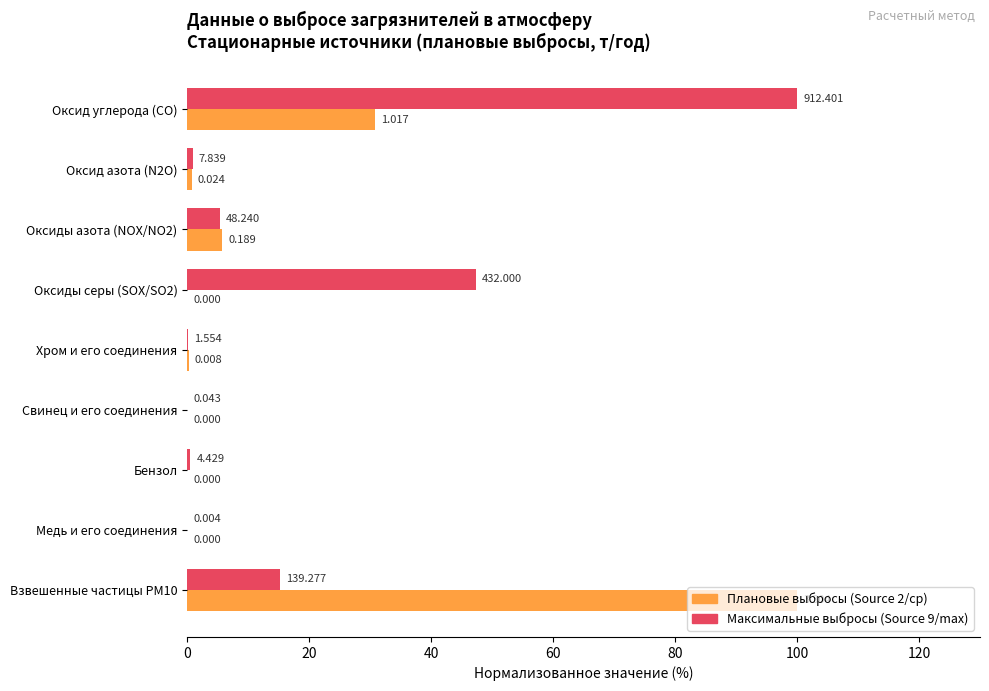

At which category is the sum across all series the highest?

Оксид углерода (СО)